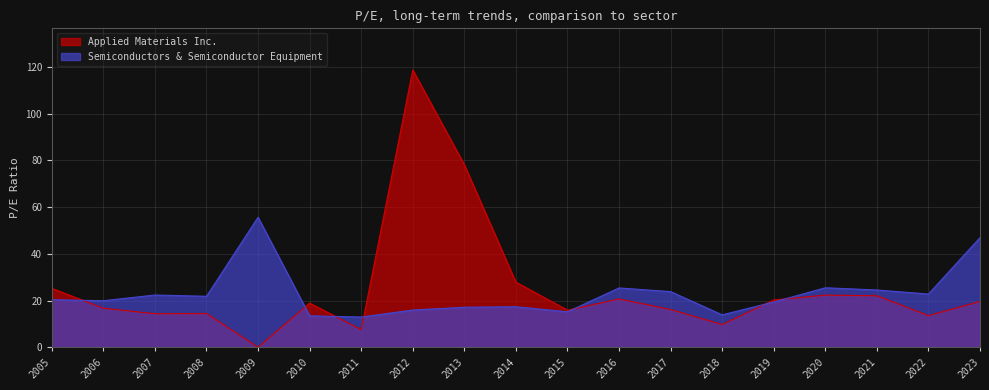

Reading left to right, transcribe all the data shown in this chart.

Applied Materials Inc.: 25.2	16.7	14.4	14.4	0.0	18.9	7.5	118.7	78.1	27.9	15.9	20.7	16.2	9.8	20.2	22.3	22.1	13.6	19.6
Semiconductors & Semiconductor Equipment: 20.4	19.9	22.4	21.8	55.6	13.4	12.9	15.9	17.1	17.3	15.2	25.4	23.8	13.9	19.4	25.5	24.5	22.8	46.9